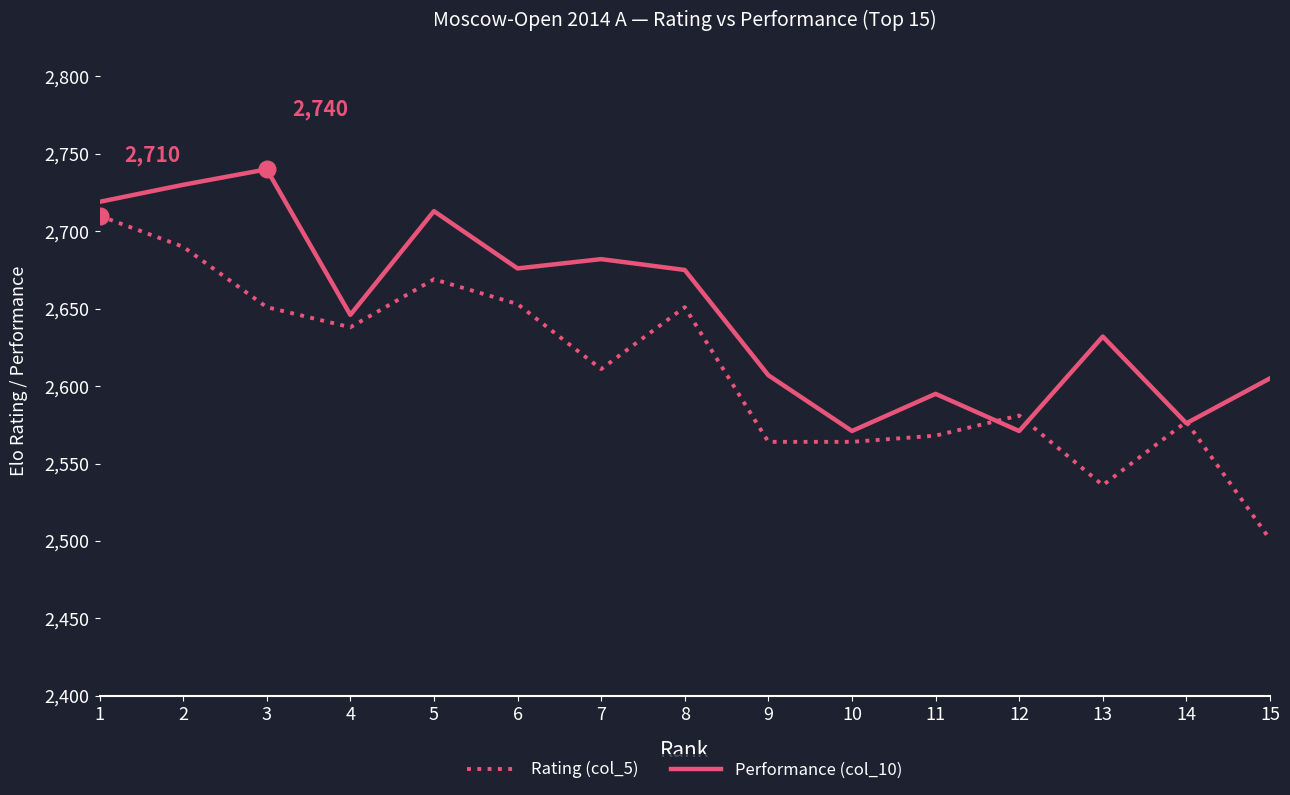

Rank the series by their average value, from lowest to highest.

Rating (col_5), Performance (col_10)